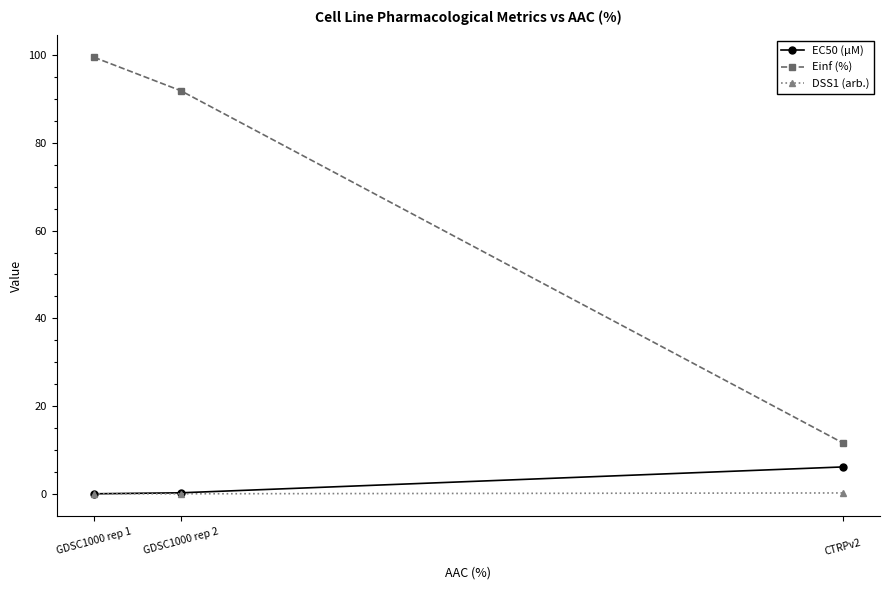

Which series has the largest total across all categories?

Einf (%)